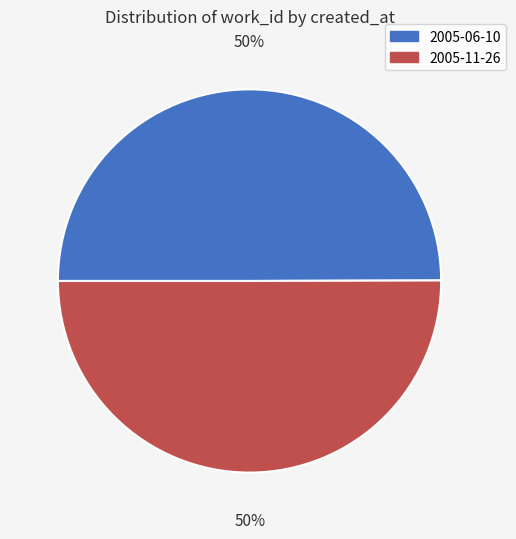

To the nearest percent, what percentage of the pie is 2005-11-26?

50%